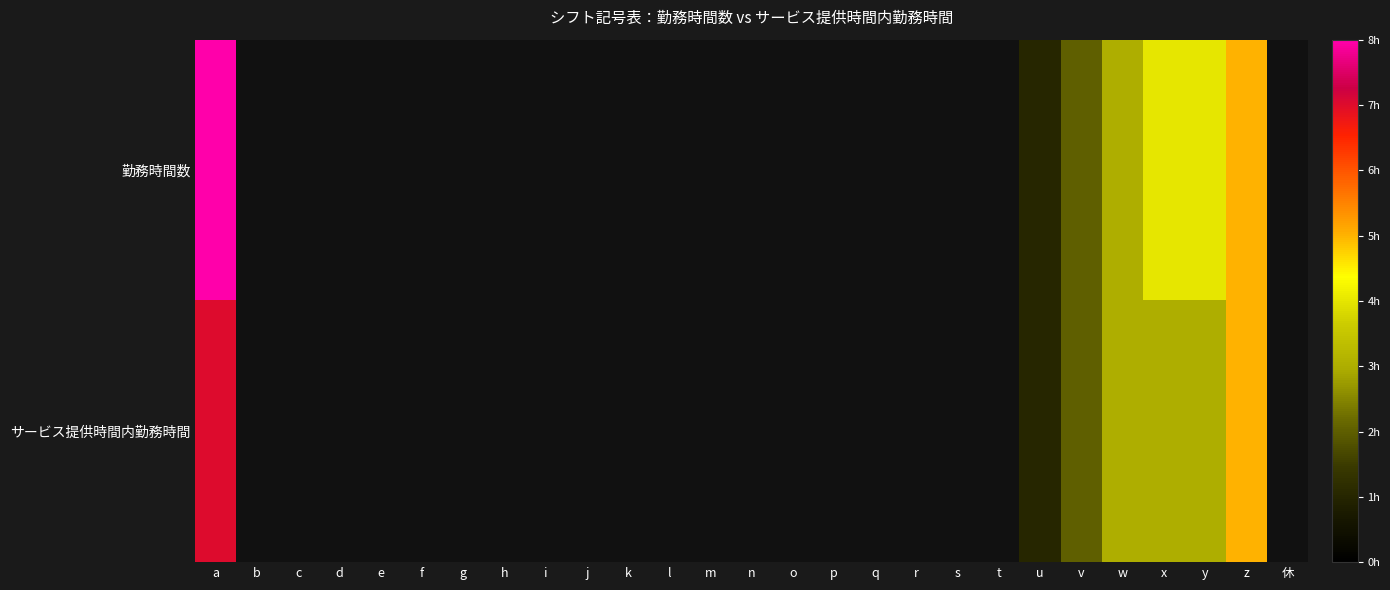

Which series has the widest spread of values?

勤務時間数